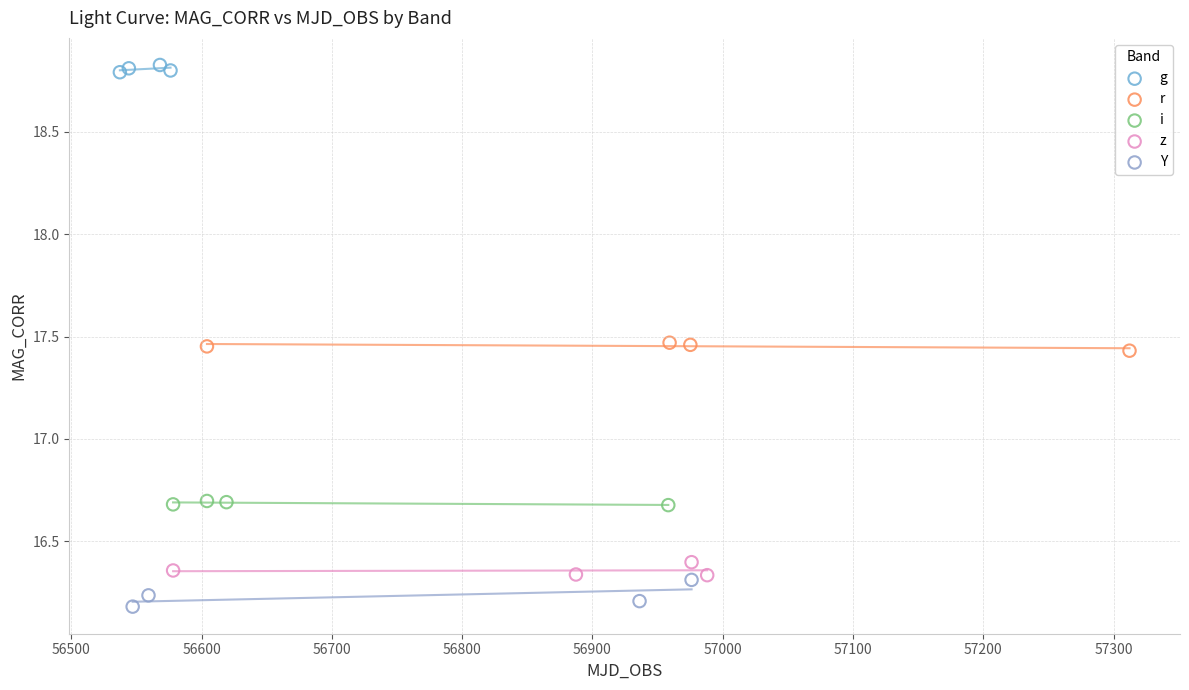

Which series reaches the minimum Y coordinate?

Y